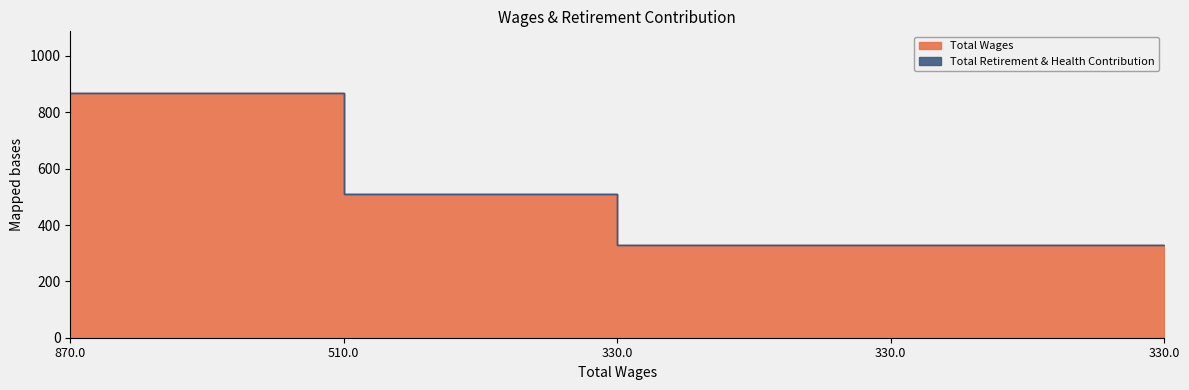

At which category does the chart reach its minimum across all series?

330.0